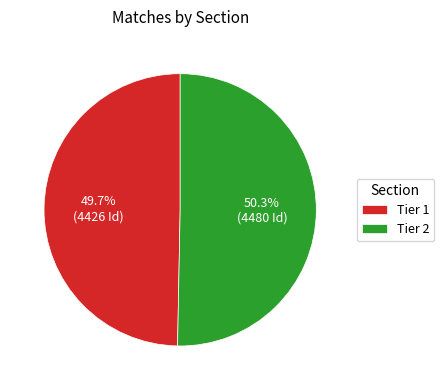

Which slice represents more than half of the pie?

Tier 2